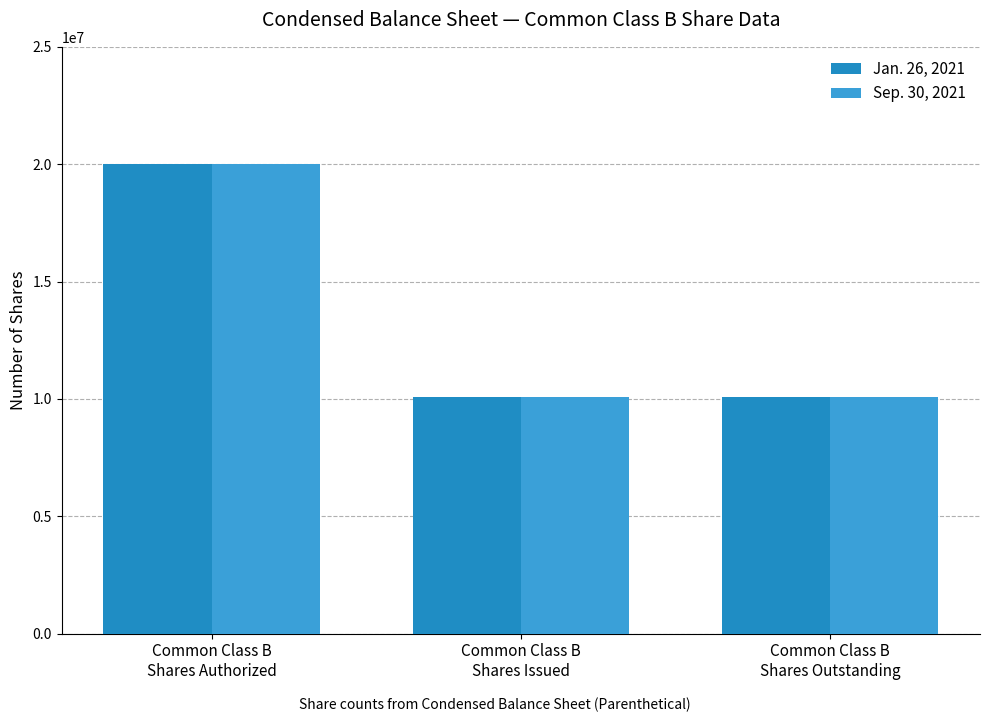

Does the chart contain stacked bars?

No